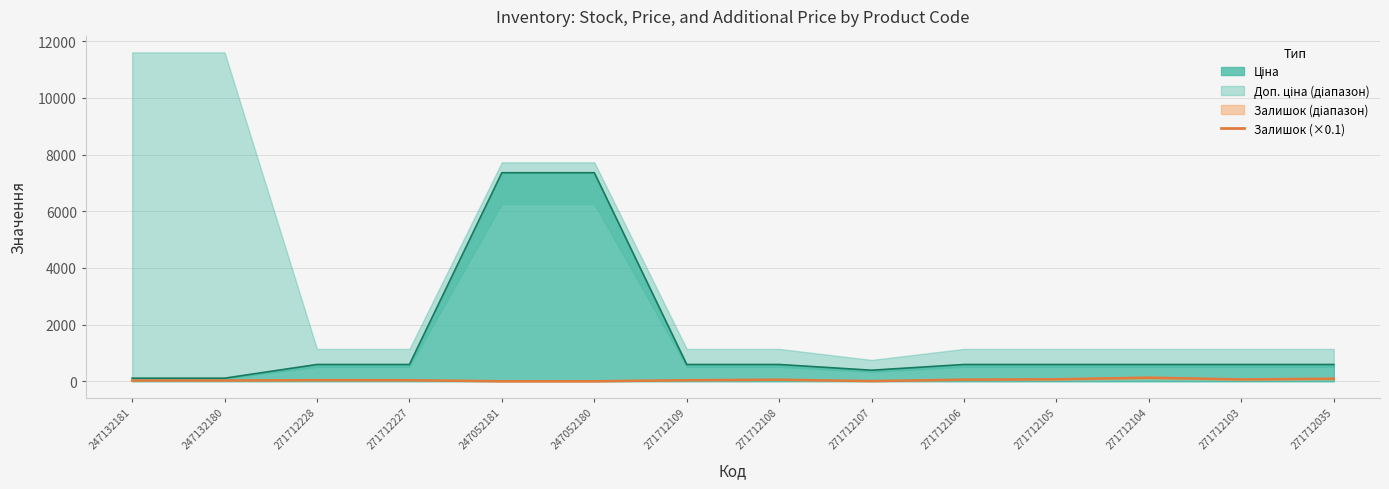

Reading left to right, what are all the values shown in this chart?

247132181=26.0	247132180=29.0	271712228=41.4	271712227=39.8	247052181=2.0	247052180=2.1	271712109=39.8	271712108=57.5	271712107=8.9	271712106=59.6	271712105=72.8	271712104=128.2	271712103=67.6	271712035=92.3